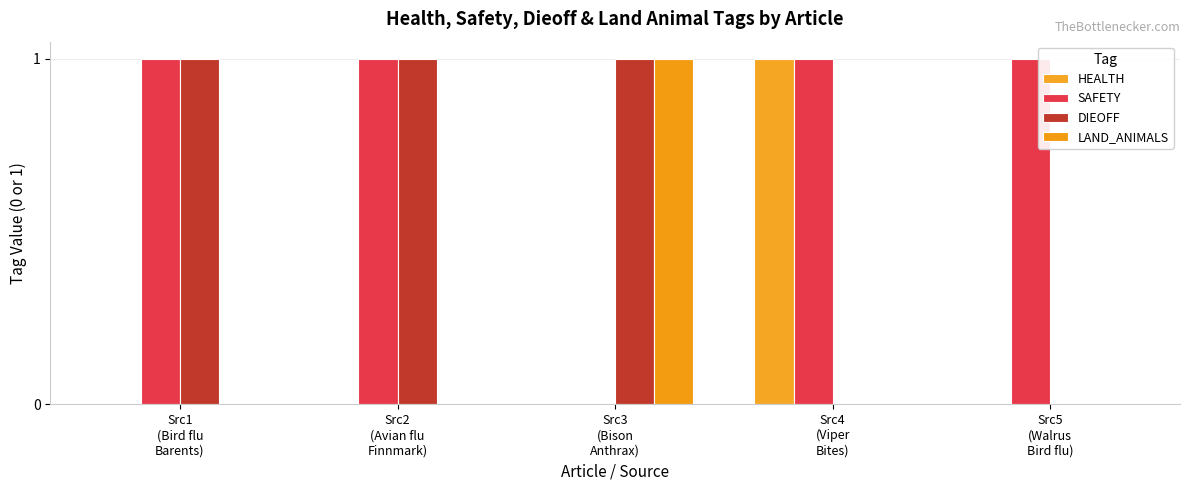

True or false: DIEOFF has a value of 1 at Src3
(Bison
Anthrax).

True